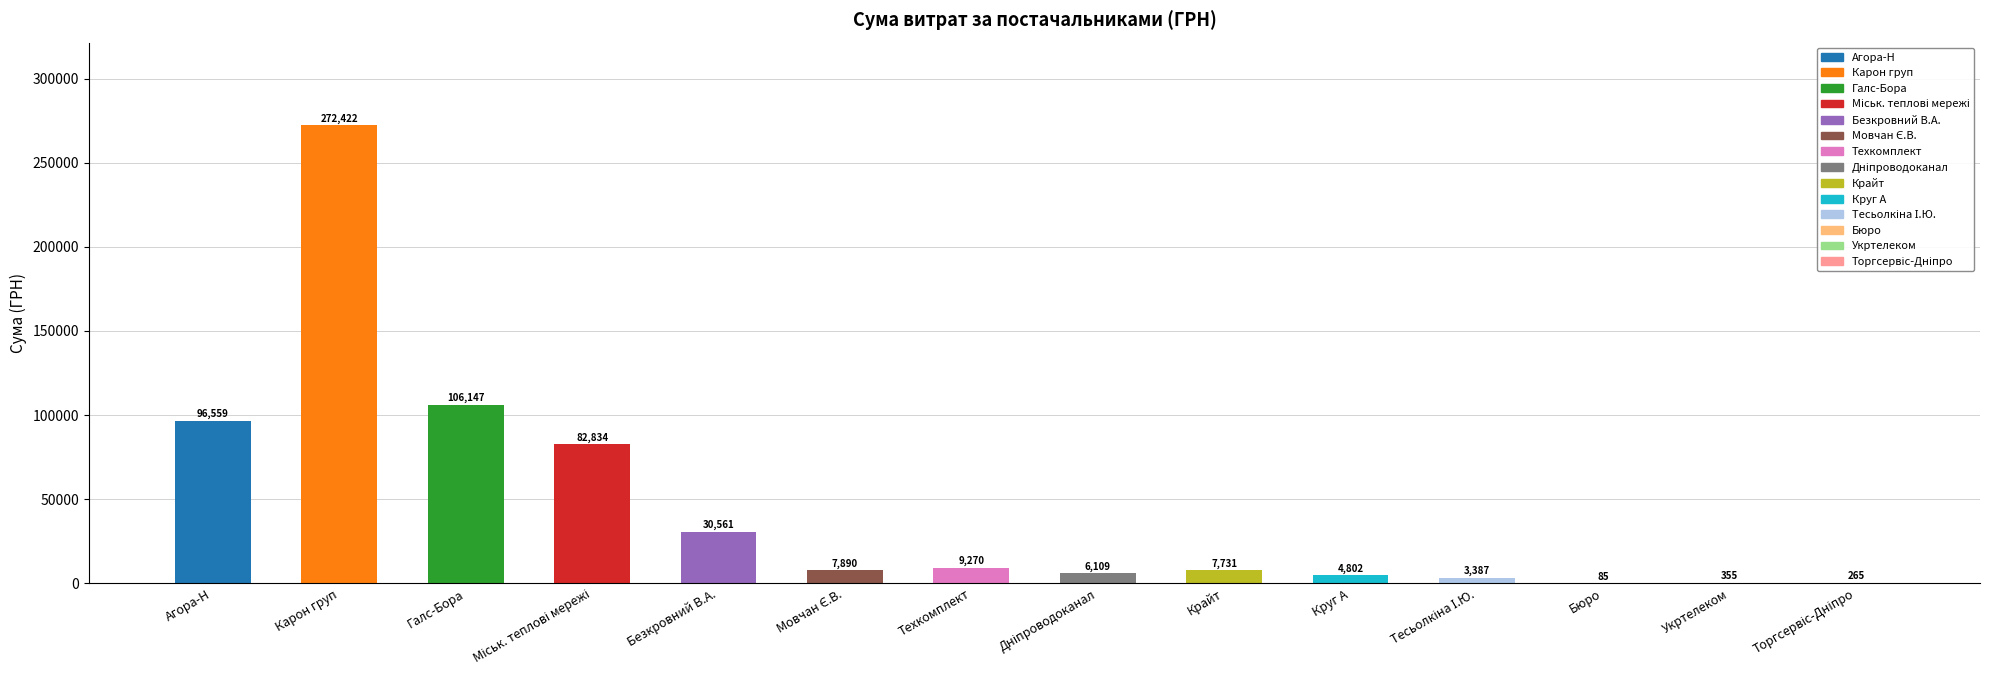

What is the greatest value displayed?

272422.2